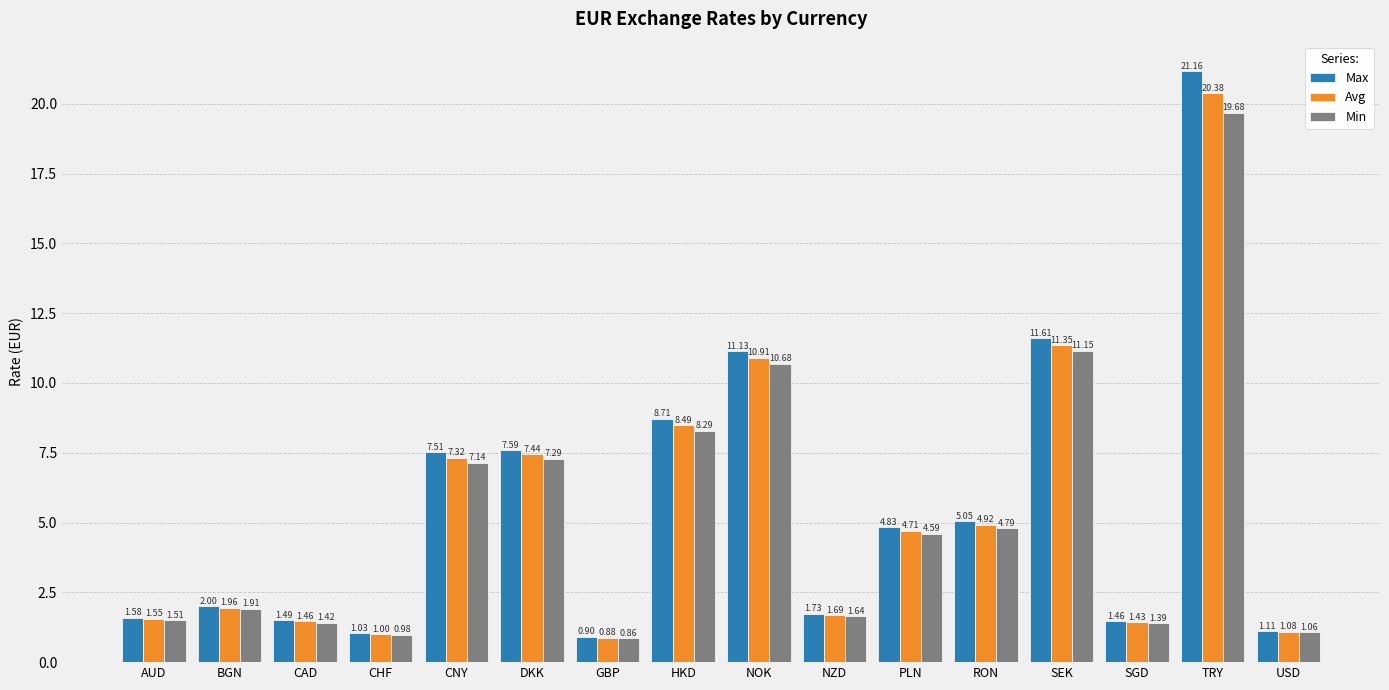

Between BGN and HKD, which series saw the biggest shift?

Max